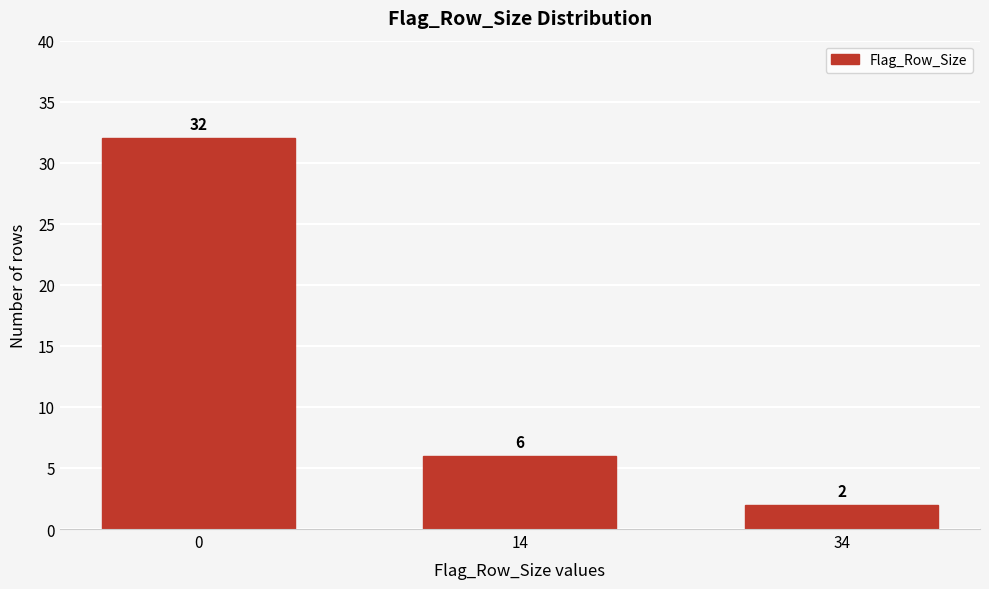

Reading left to right, extract all data points from this chart.

0=32	14=6	34=2